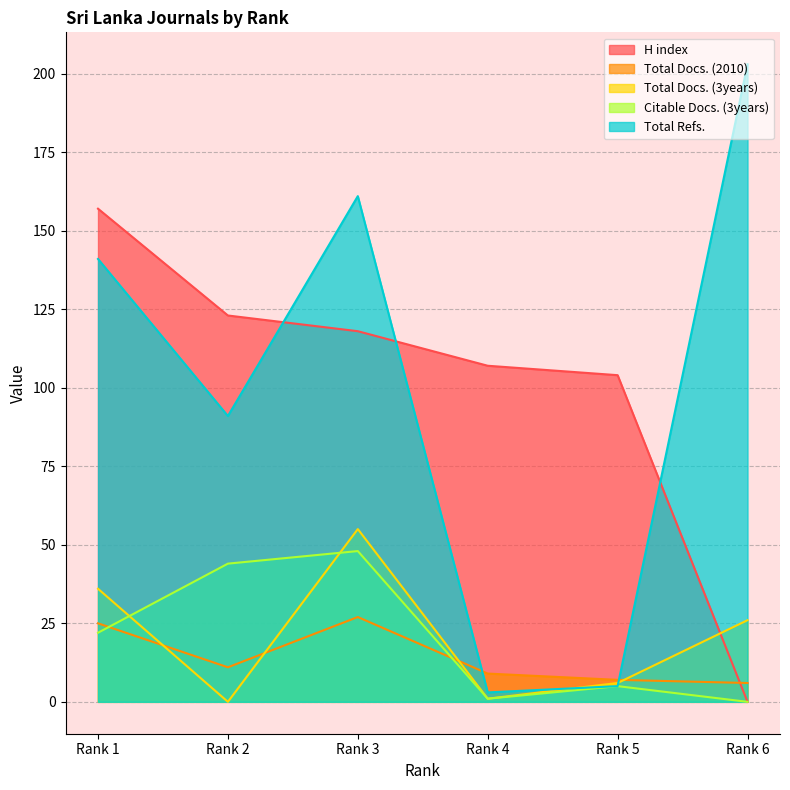

The value of Total Docs. (2010) at Rank 4 is 2. True or false?

False